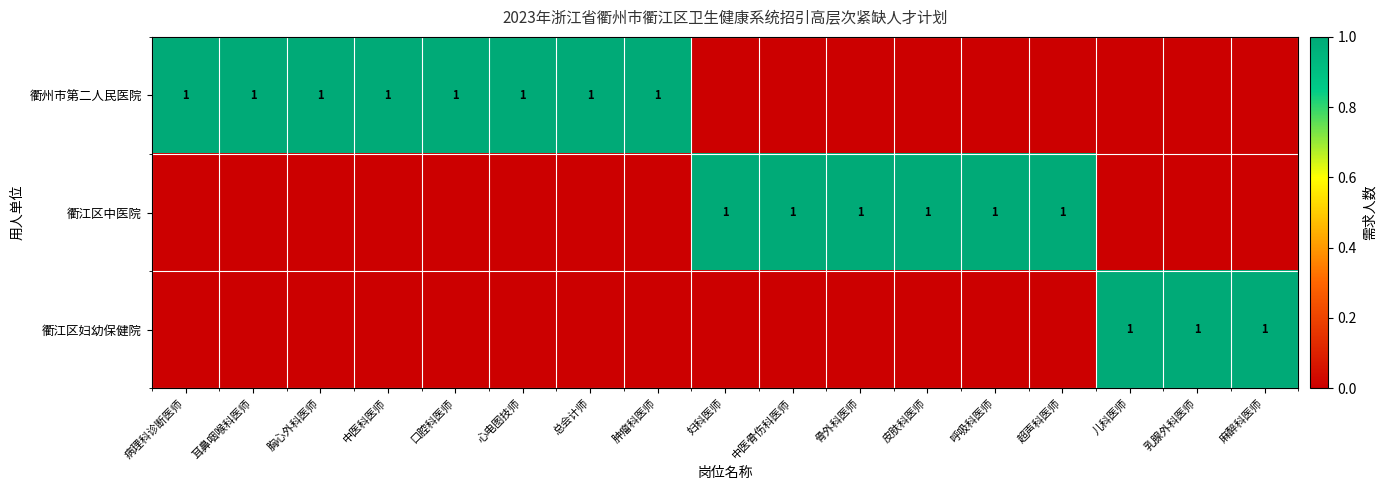

The value of 衢州市第二人民医院 at 心电图技师 is 2. True or false?

False